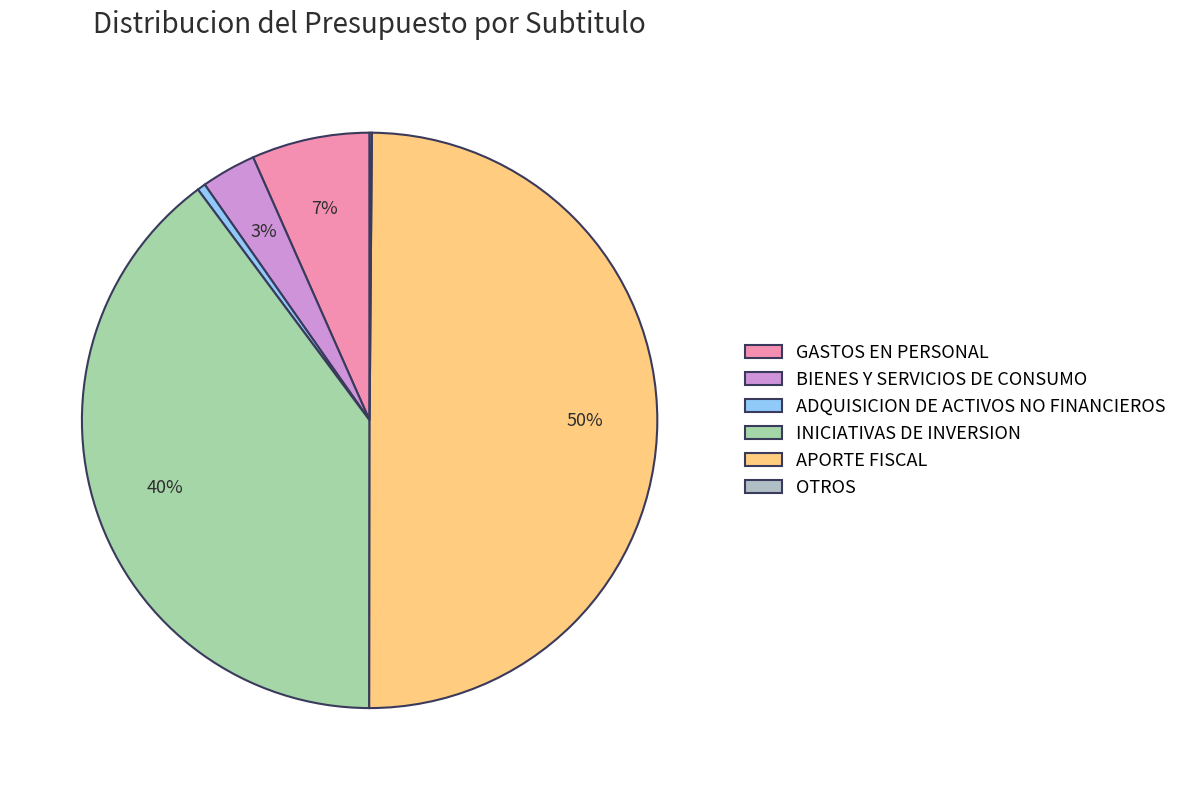

Which slice is the smallest?

OTROS